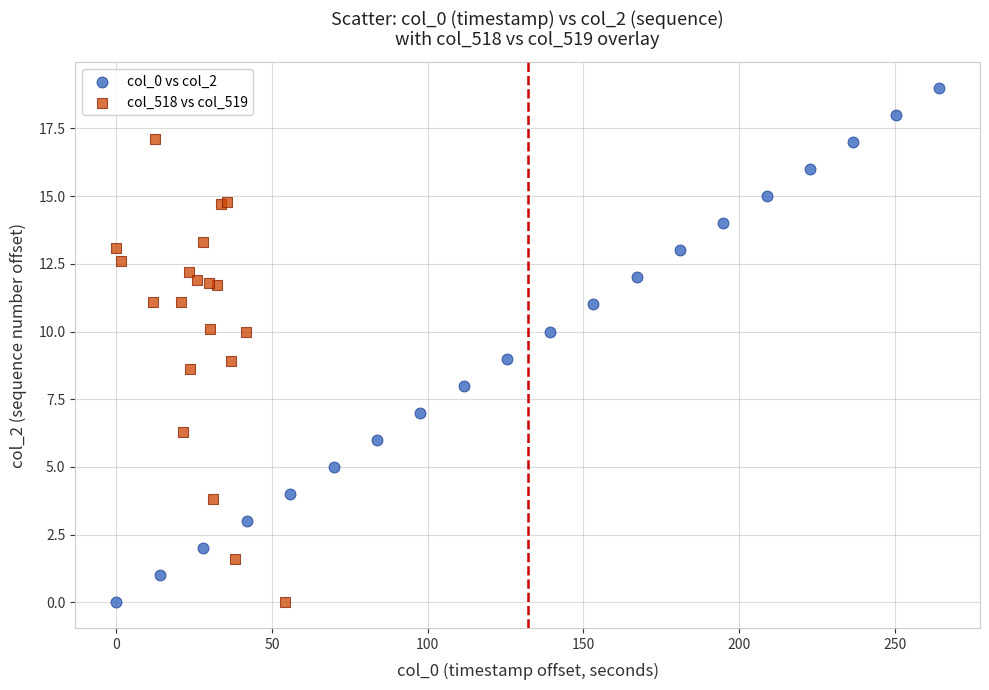

Which series has the widest spread of Y values?

col_0 vs col_2